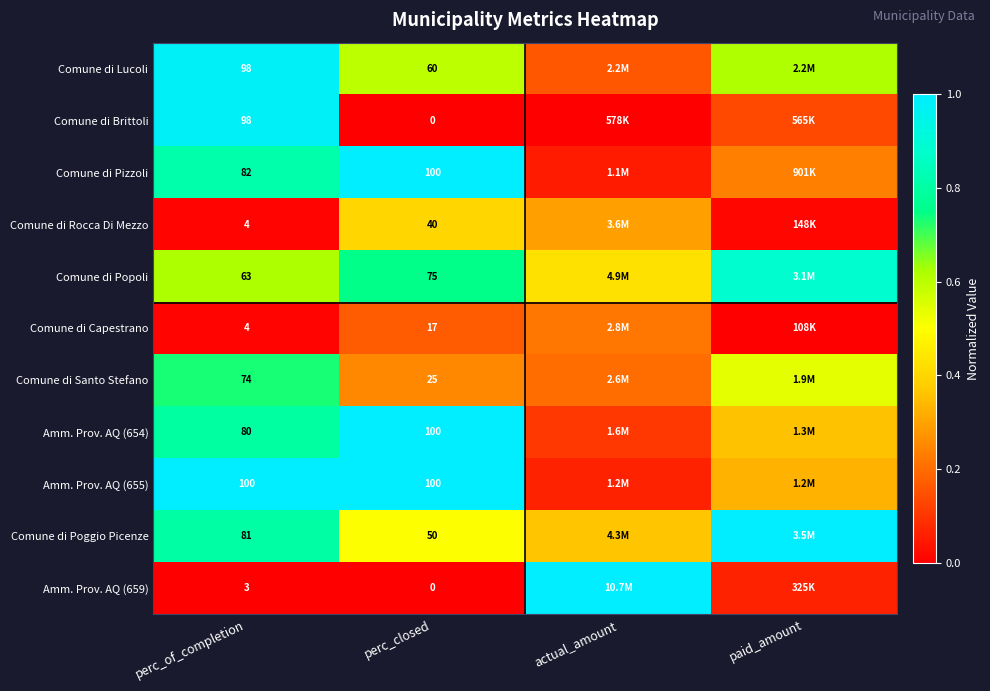

Is the value of Comune di Pizzoli at perc_closed greater than the value of Comune di Rocca Di Mezzo at perc_of_completion?

Yes